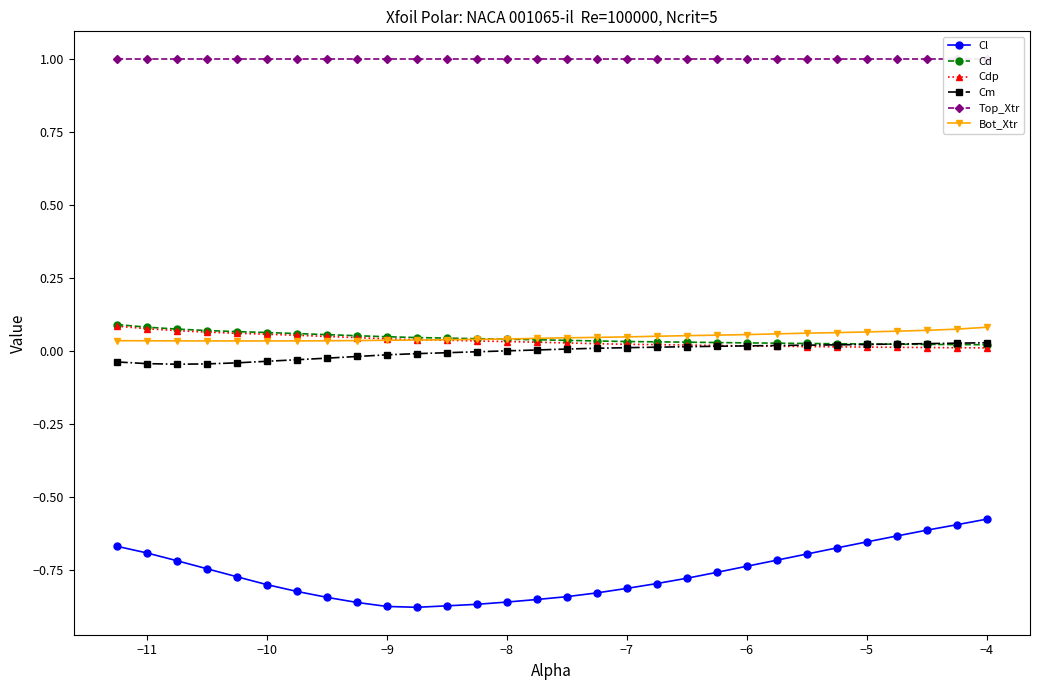

What is the minimum value shown in the chart?

-0.9